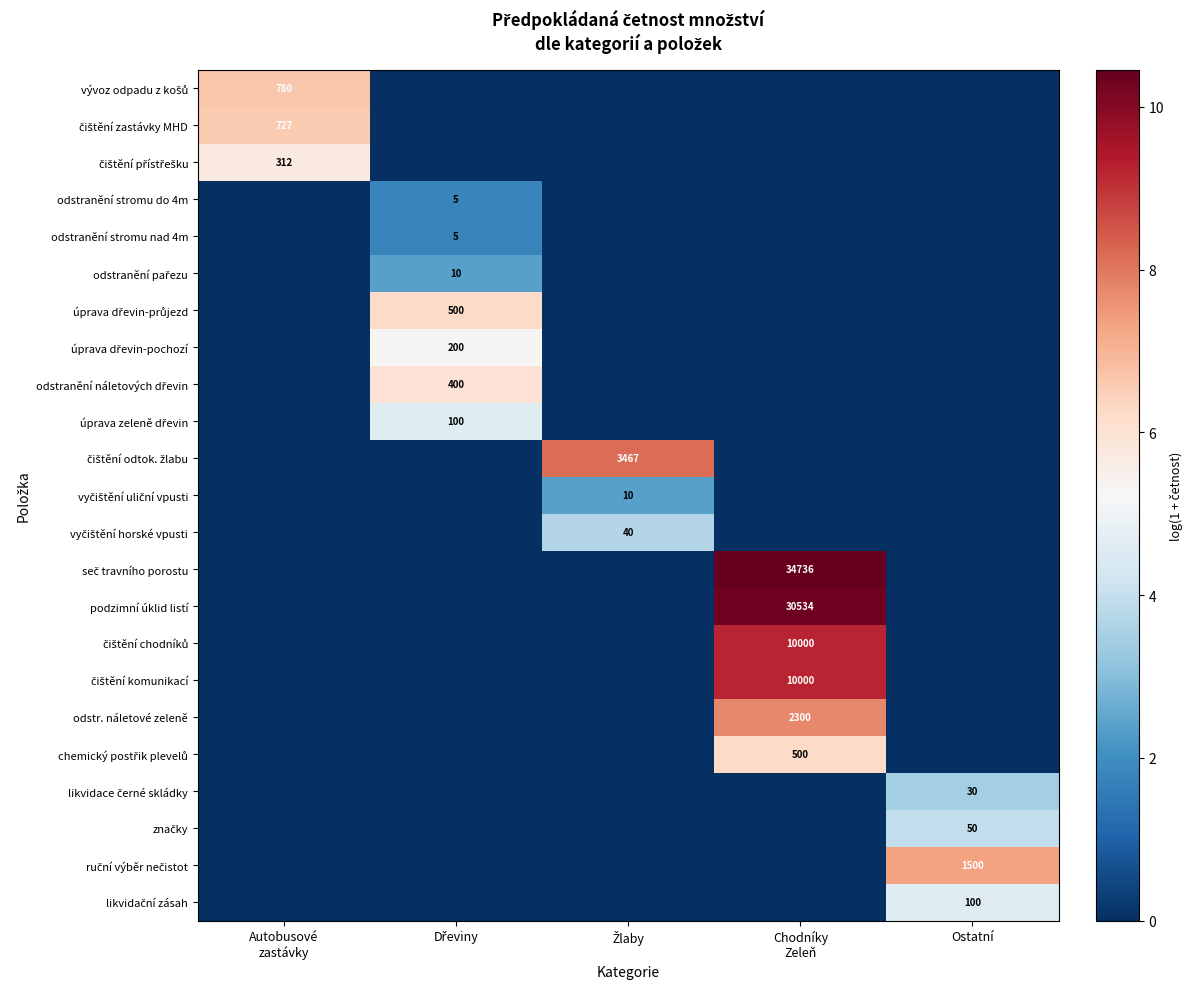

Which series has the largest total across all categories?

seč travního porostu